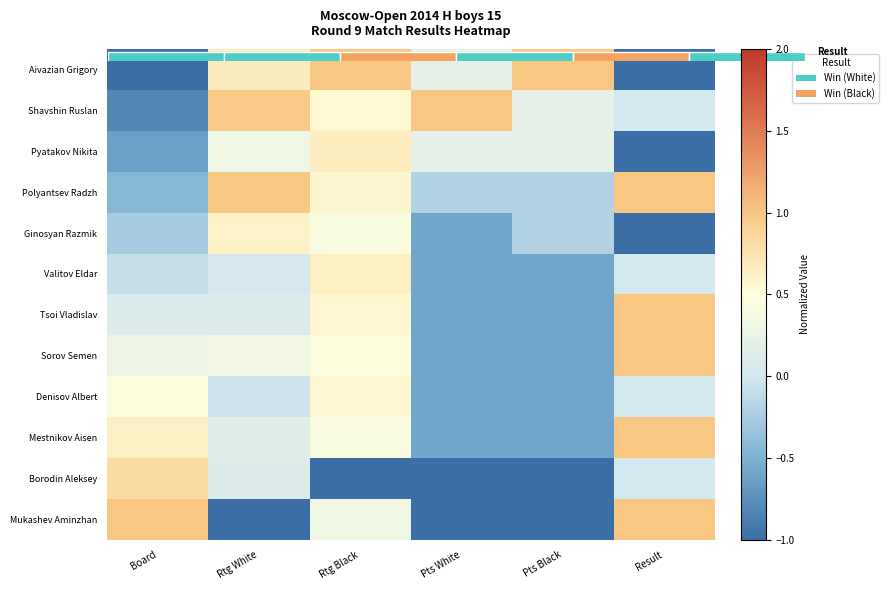

How many negative values does the Mestnikov Aisen series have?

2